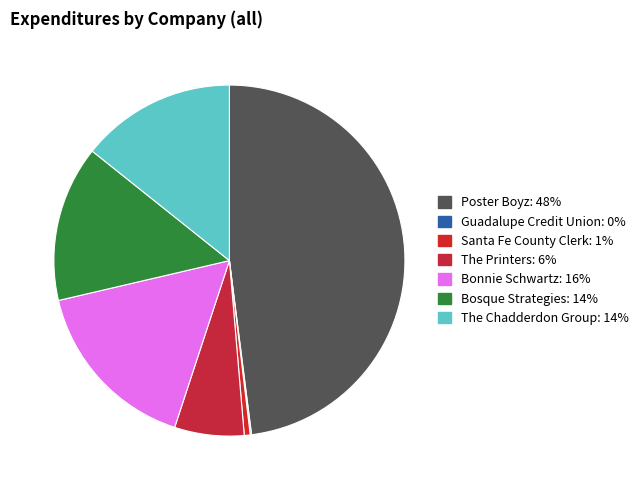

True or false: The Chadderdon Group accounts for 14% of the total.

True